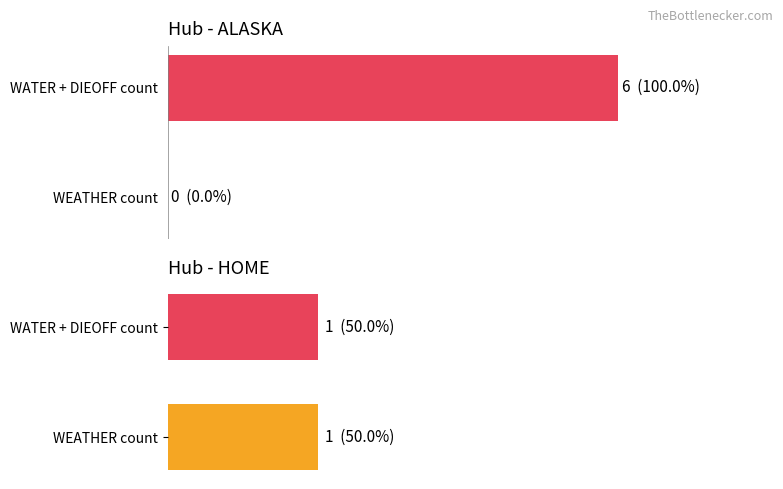

What is the difference between the maximum and minimum values in the WEATHER series?

1